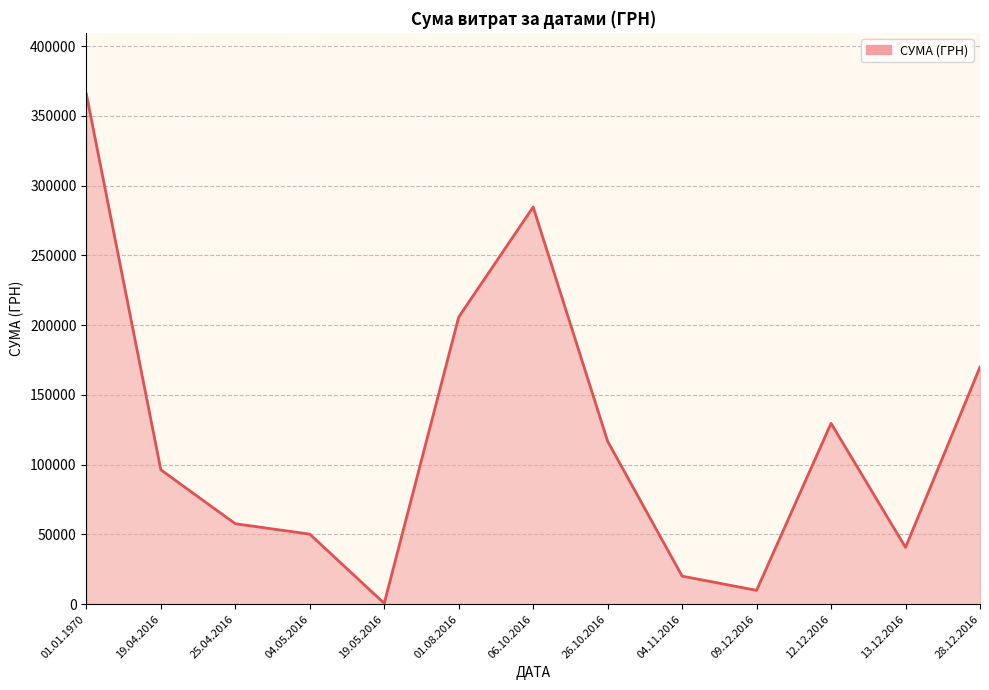

What is the difference between the maximum and minimum values?

365023.9